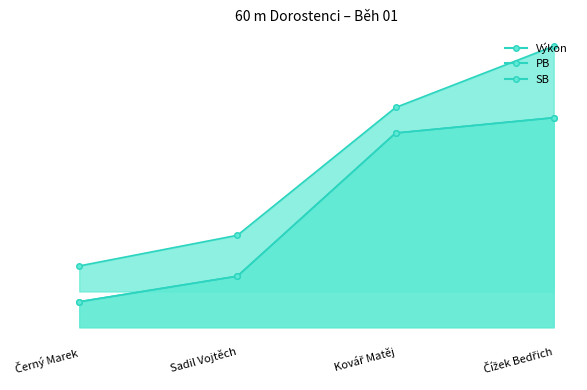

Which series has the largest range (max minus min)?

Výkon